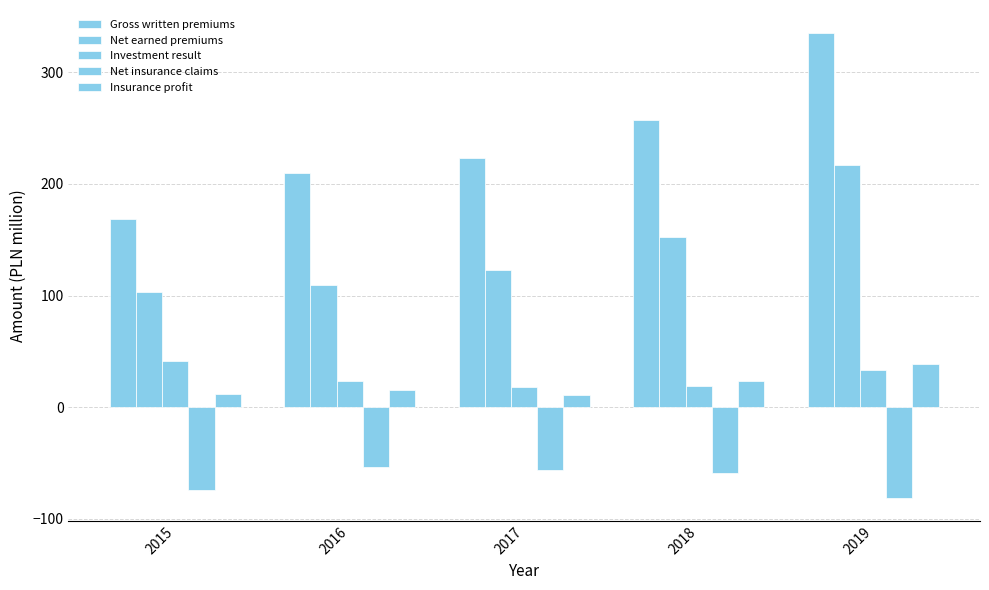

At which category is the sum across all series the highest?

2019